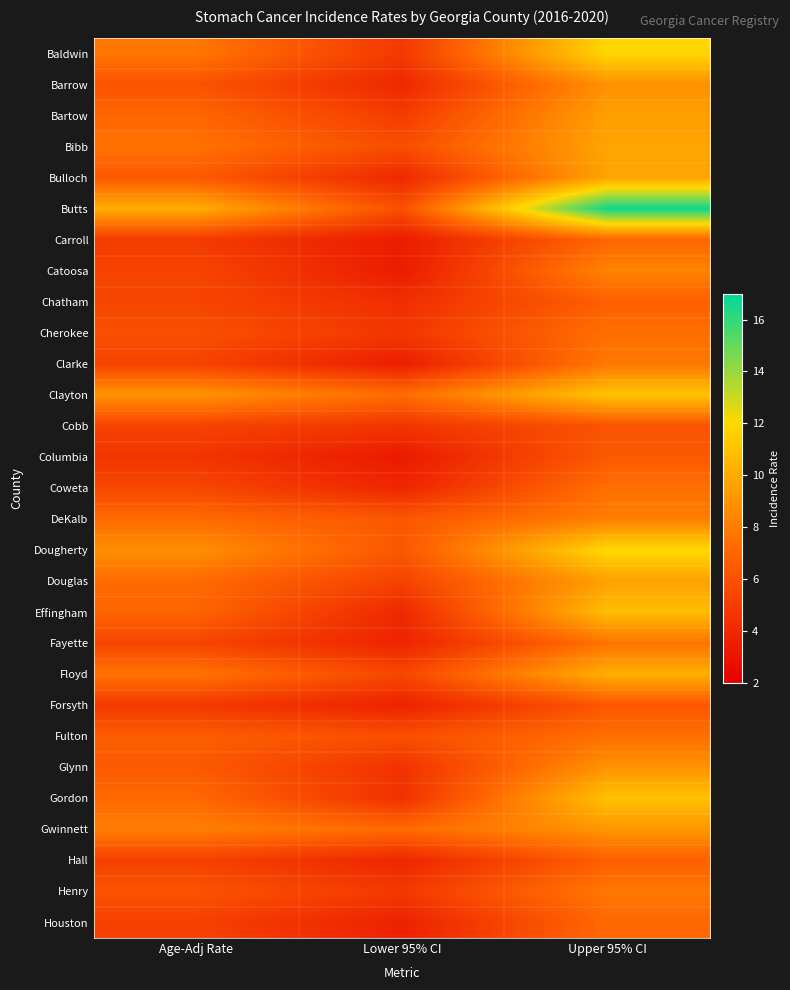

Reading left to right, what are all the values shown in this chart?

Baldwin: Age-Adj Rate=7.7	Lower 95% CI=4.8	Upper 95% CI=11.9
Barrow: Age-Adj Rate=6.1	Lower 95% CI=4.0	Upper 95% CI=8.9
Bartow: Age-Adj Rate=7.0	Lower 95% CI=5.0	Upper 95% CI=9.5
Bibb: Age-Adj Rate=7.5	Lower 95% CI=5.8	Upper 95% CI=9.7
Bulloch: Age-Adj Rate=6.4	Lower 95% CI=4.0	Upper 95% CI=9.7
Butts: Age-Adj Rate=10.1	Lower 95% CI=5.9	Upper 95% CI=16.7
Carroll: Age-Adj Rate=4.9	Lower 95% CI=3.4	Upper 95% CI=7.0
Catoosa: Age-Adj Rate=5.4	Lower 95% CI=3.4	Upper 95% CI=8.3
Chatham: Age-Adj Rate=5.4	Lower 95% CI=4.3	Upper 95% CI=6.7
Cherokee: Age-Adj Rate=5.9	Lower 95% CI=4.7	Upper 95% CI=7.4
Clarke: Age-Adj Rate=5.3	Lower 95% CI=3.5	Upper 95% CI=7.8
Clayton: Age-Adj Rate=9.0	Lower 95% CI=7.3	Upper 95% CI=11.1
Cobb: Age-Adj Rate=5.3	Lower 95% CI=4.6	Upper 95% CI=6.1
Columbia: Age-Adj Rate=4.6	Lower 95% CI=3.3	Upper 95% CI=6.4
Coweta: Age-Adj Rate=5.5	Lower 95% CI=3.9	Upper 95% CI=7.4
DeKalb: Age-Adj Rate=7.2	Lower 95% CI=6.3	Upper 95% CI=8.1
Dougherty: Age-Adj Rate=8.8	Lower 95% CI=6.3	Upper 95% CI=12.0
Douglas: Age-Adj Rate=7.2	Lower 95% CI=5.3	Upper 95% CI=9.6
Effingham: Age-Adj Rate=6.9	Lower 95% CI=4.0	Upper 95% CI=10.8
Fayette: Age-Adj Rate=5.4	Lower 95% CI=3.8	Upper 95% CI=7.6
Floyd: Age-Adj Rate=7.6	Lower 95% CI=5.5	Upper 95% CI=10.2
Forsyth: Age-Adj Rate=4.8	Lower 95% CI=3.7	Upper 95% CI=6.3
Fulton: Age-Adj Rate=6.6	Lower 95% CI=5.9	Upper 95% CI=7.4
Glynn: Age-Adj Rate=6.4	Lower 95% CI=4.5	Upper 95% CI=9.0
Gordon: Age-Adj Rate=7.1	Lower 95% CI=4.4	Upper 95% CI=11.0
Gwinnett: Age-Adj Rate=8.1	Lower 95% CI=7.2	Upper 95% CI=9.1
Hall: Age-Adj Rate=5.2	Lower 95% CI=3.9	Upper 95% CI=6.7
Henry: Age-Adj Rate=6.1	Lower 95% CI=4.8	Upper 95% CI=7.8
Houston: Age-Adj Rate=5.2	Lower 95% CI=3.7	Upper 95% CI=7.1